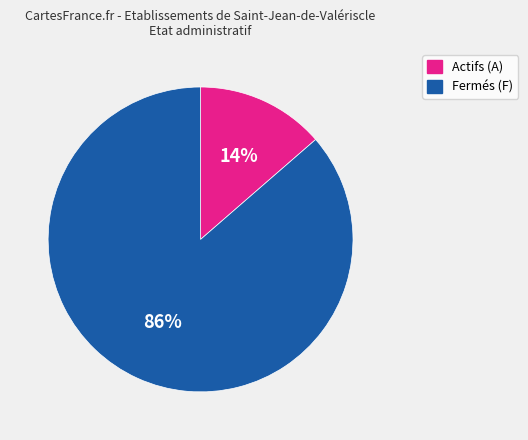

How many segments does this pie chart have?

2